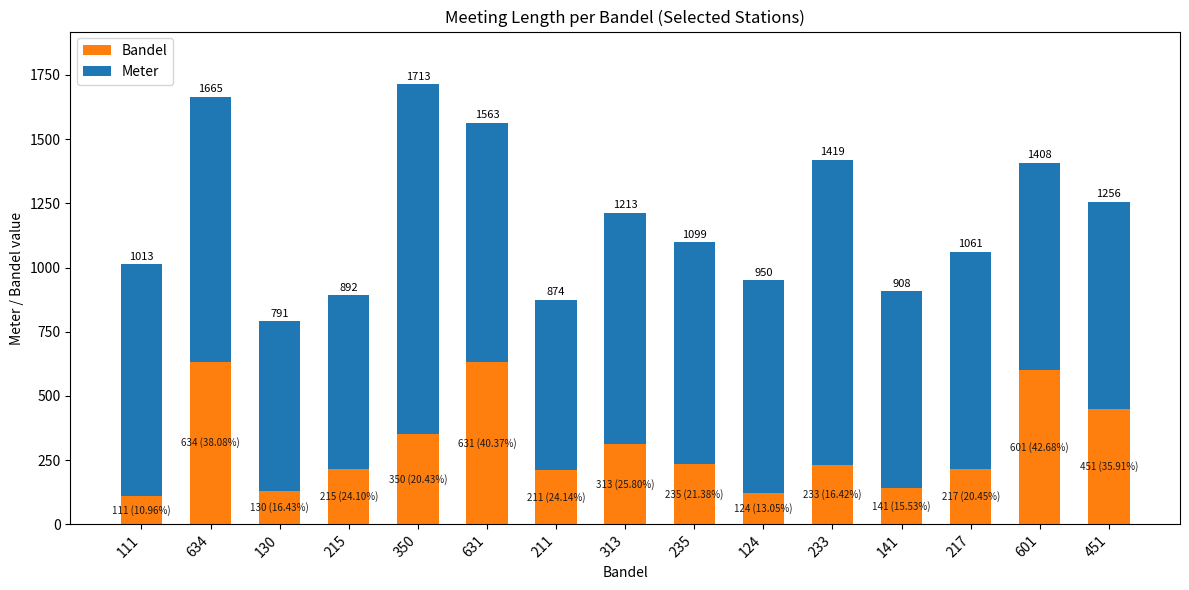

What is the total value across all series at 215?

892